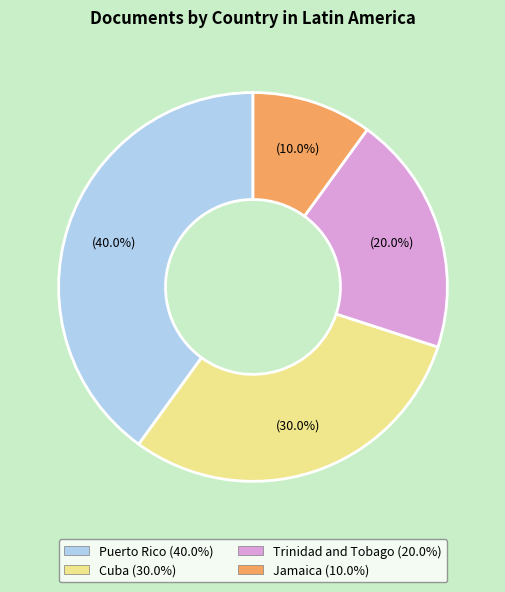

How many segments does this pie chart have?

4